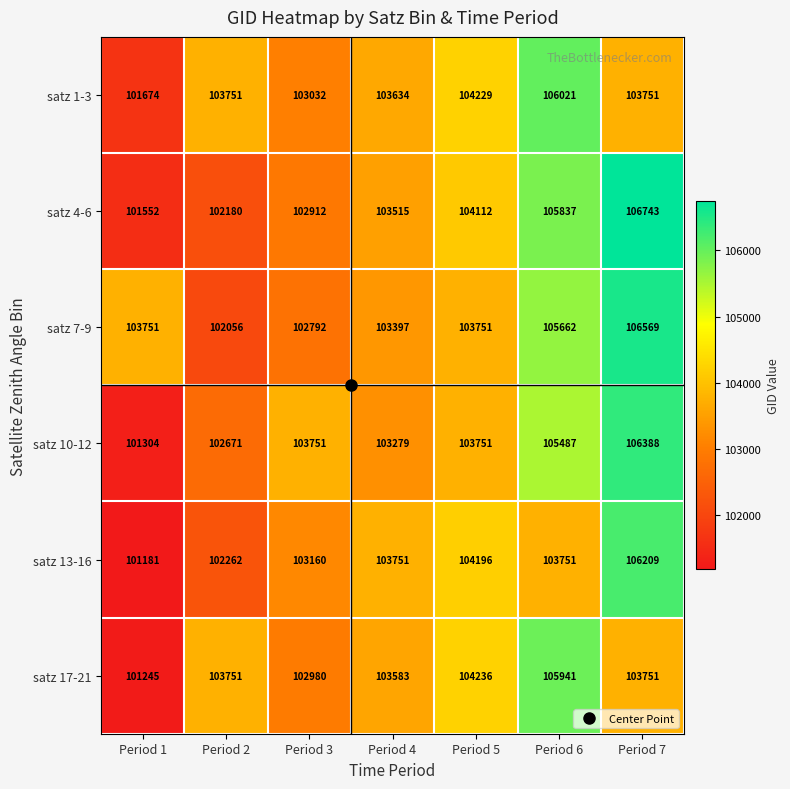

Which category has the lowest value across all series?

Period 1